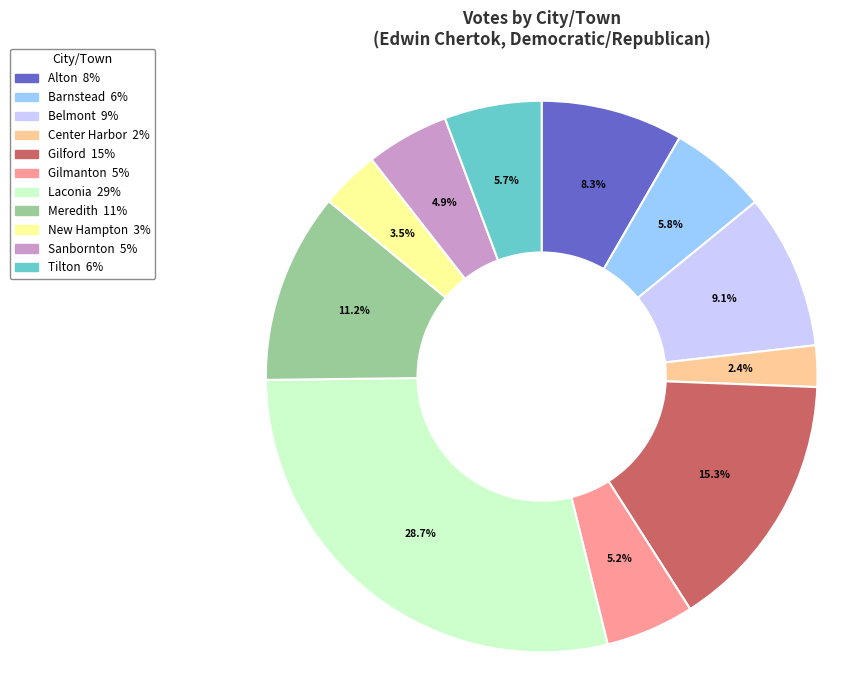

Is it true that Alton is 8% of the pie?

True